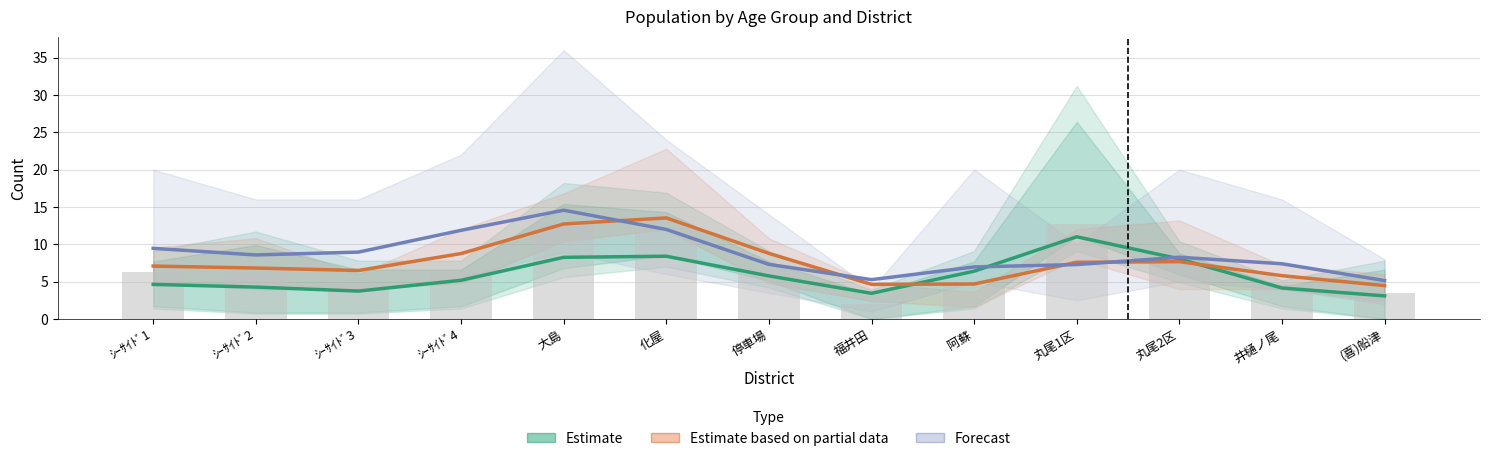

Reading left to right, extract all data points from this chart.

Estimate: 4.6	4.3	3.7	5.2	8.3	8.4	5.8	3.4	6.4	11.0	8.0	4.1	3.1
Estimate based on partial data: 7.1	6.8	6.5	8.8	12.7	13.5	8.8	4.6	4.7	7.6	7.7	5.8	4.5
Forecast: 9.5	8.6	9.0	11.9	14.6	12.0	7.3	5.3	7.0	7.3	8.3	7.4	5.1